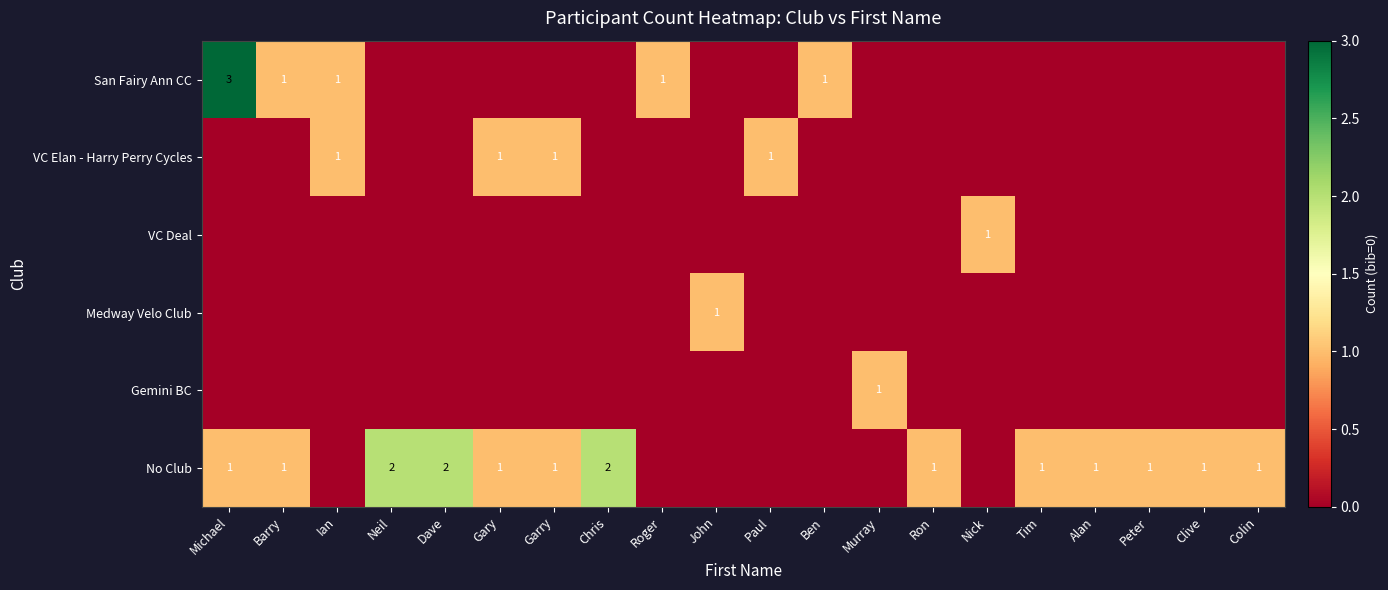

What is the difference between the highest and lowest values at Roger?

1